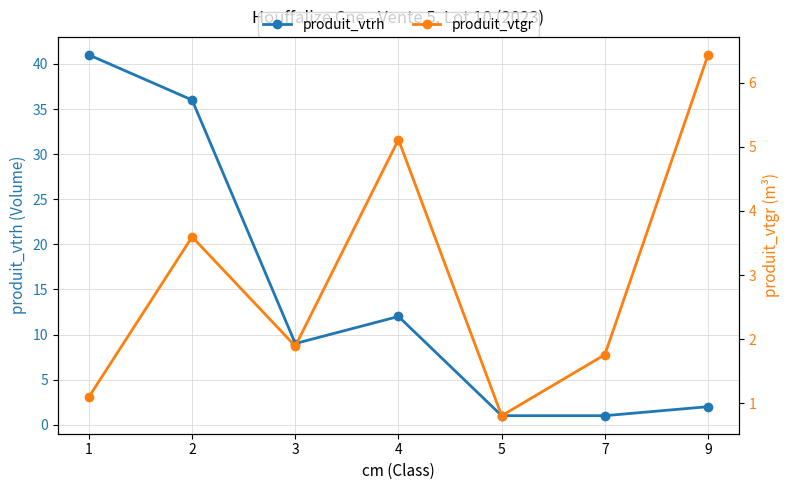

What is the difference between the maximum and minimum values in the produit_vtgr series?

5.6